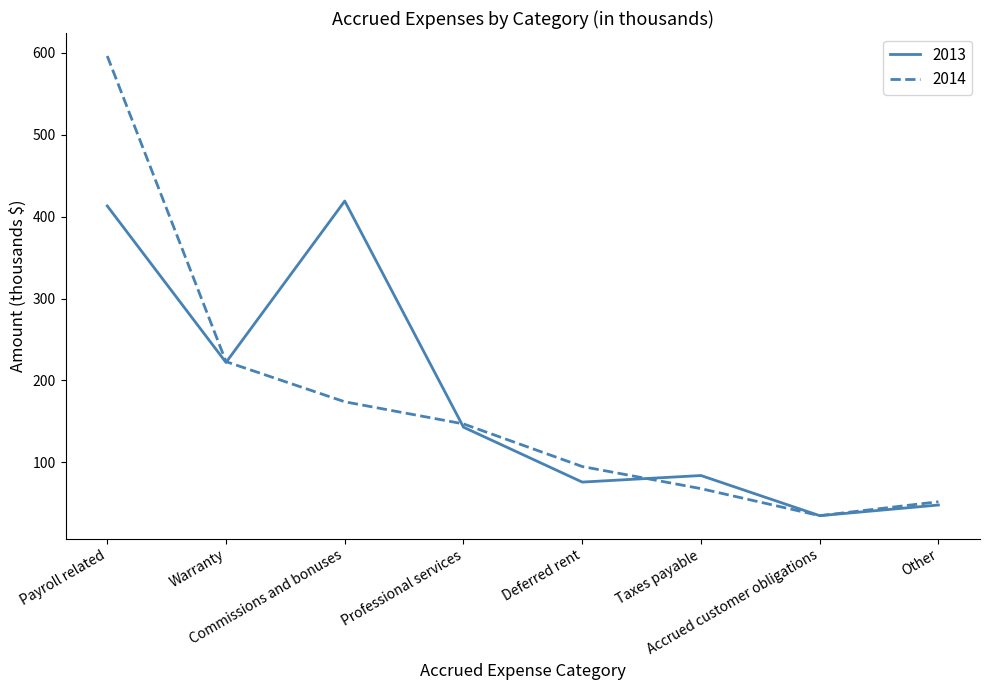

Rank the series by their maximum value, from lowest to highest.

2013, 2014